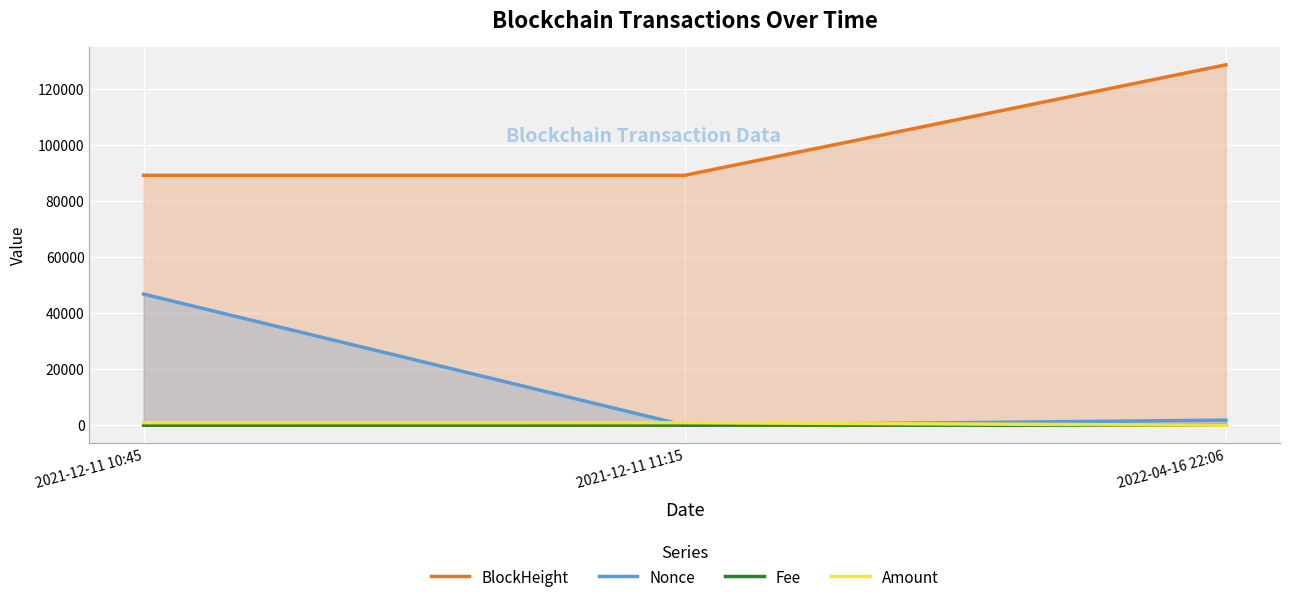

Reading left to right, transcribe all the data shown in this chart.

BlockHeight: 89243.0	89248.0	128700.0
Nonce: 46839.0	0.0	1824.0
Fee: 20.0	50.0	2.0
Amount: 919.8	918.8	0.0